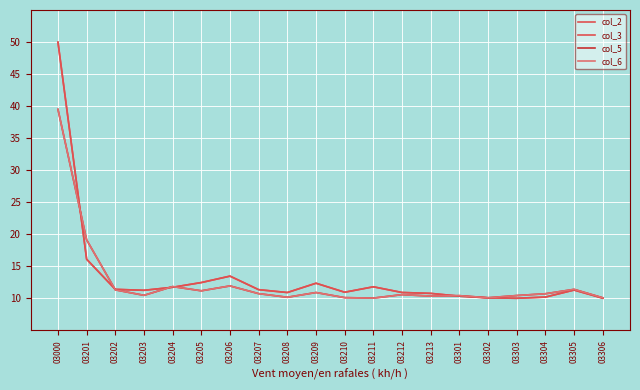

Is this an area chart (filled region under the line)?

No